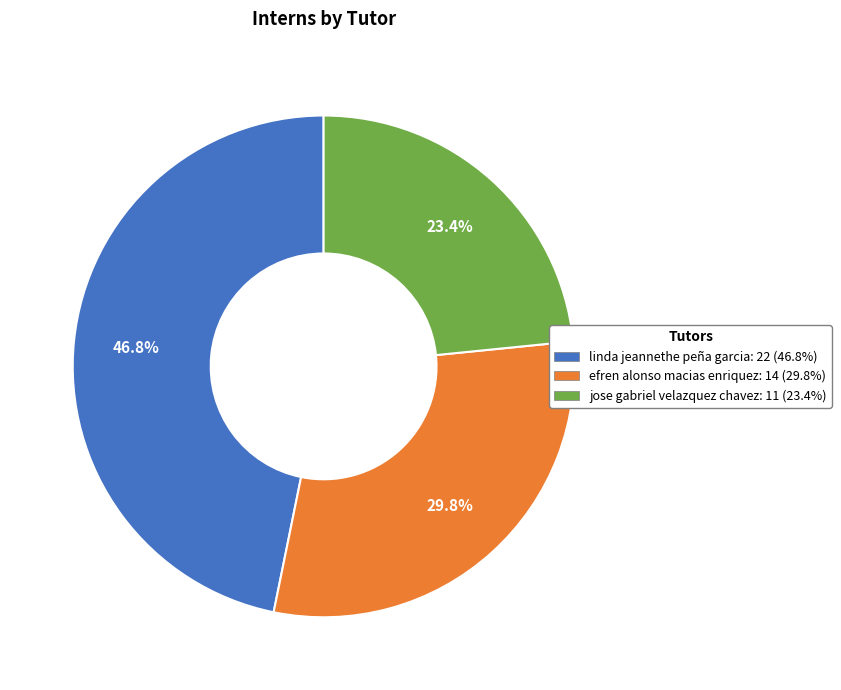

True or false: efren alonso macias enriquez accounts for 42% of the total.

False